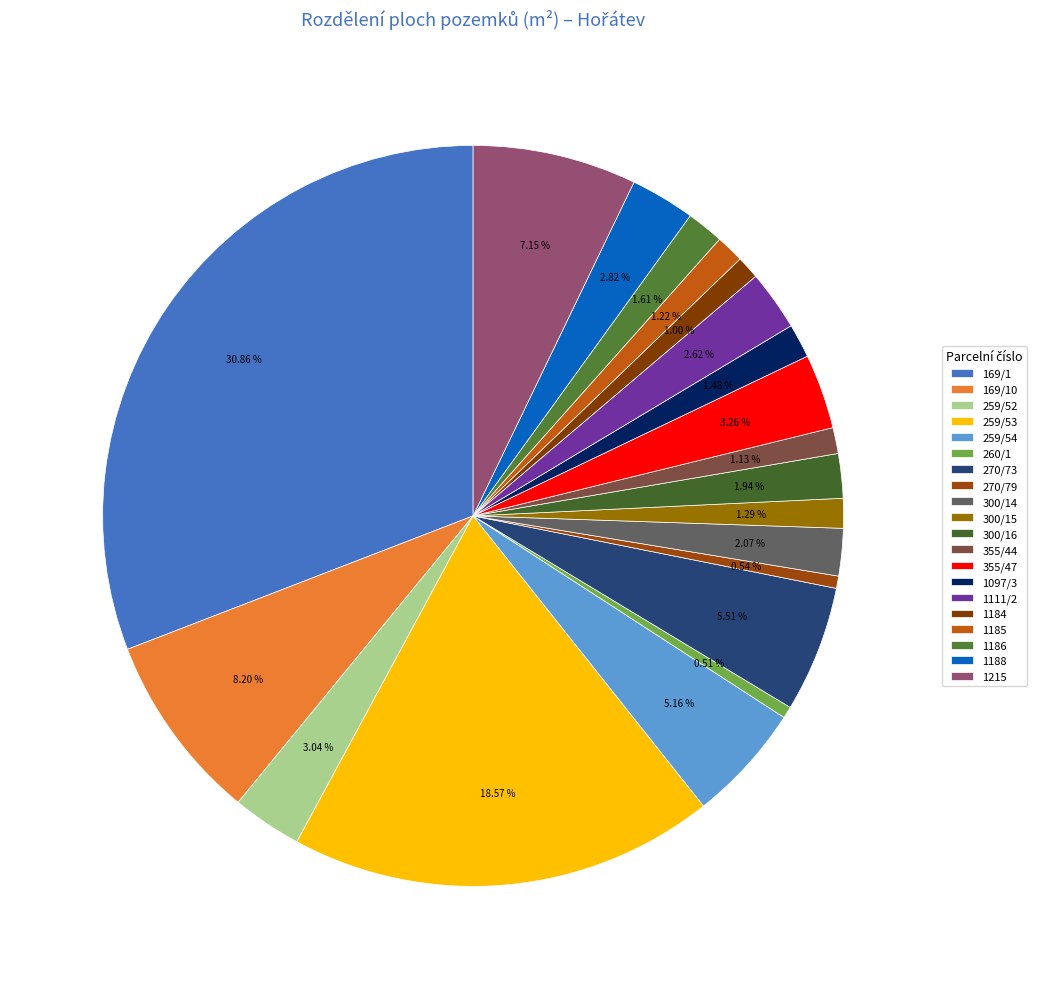

What percentage is NOT represented by 169/1?

69.1%